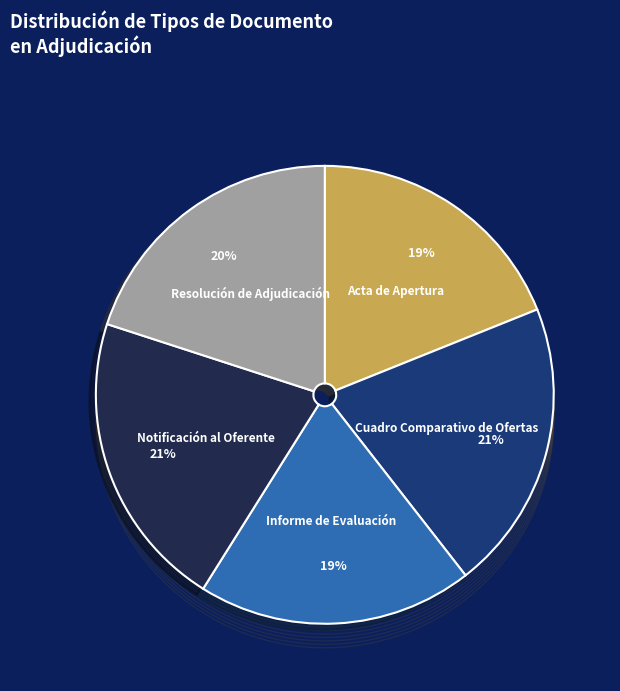

Do Acta de Apertura and Notificación al Oferente together represent more than half of the pie?

No